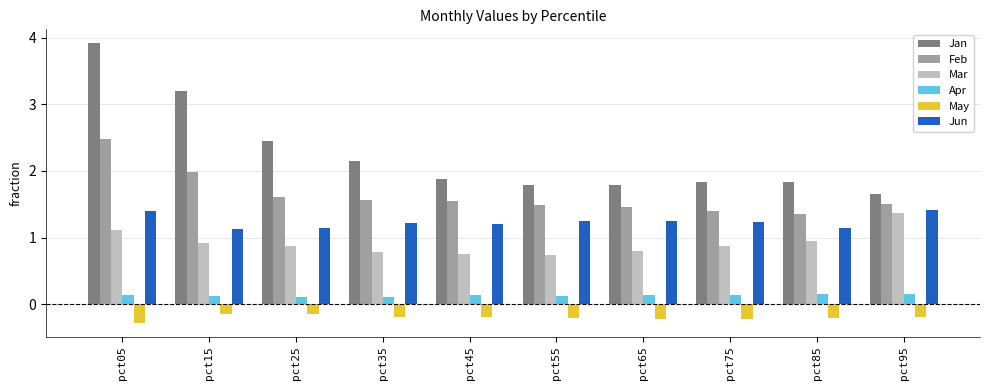

What is the approximate value of Feb at pct95?

1.5